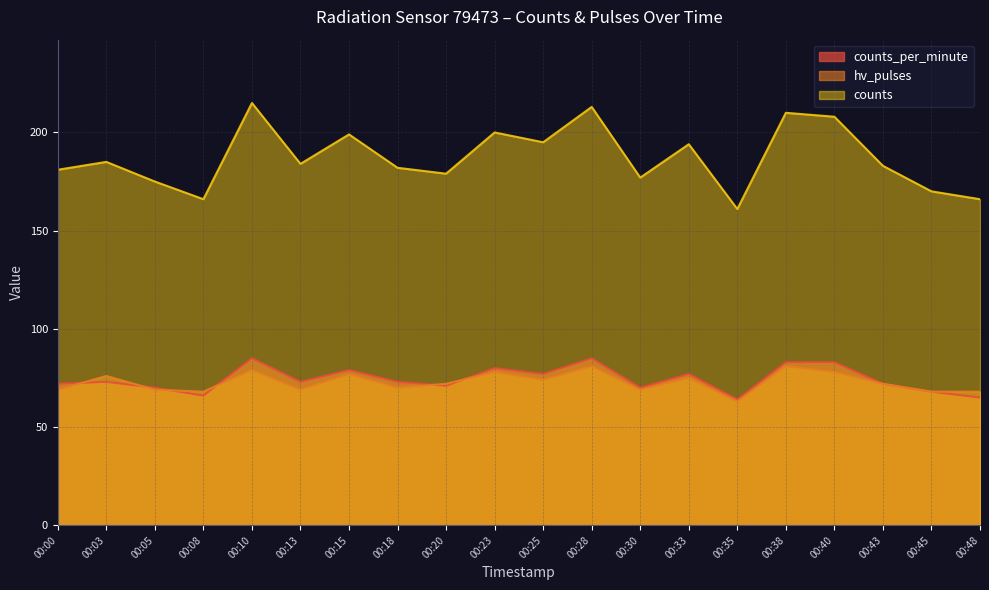

Rank the series at 00:28 from highest to lowest value.

counts, counts_per_minute, hv_pulses